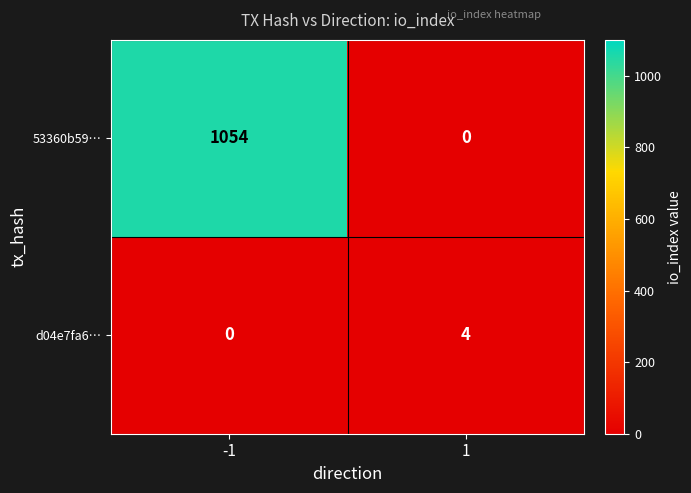

Between -1 and 1, which series saw the biggest shift?

53360b59…